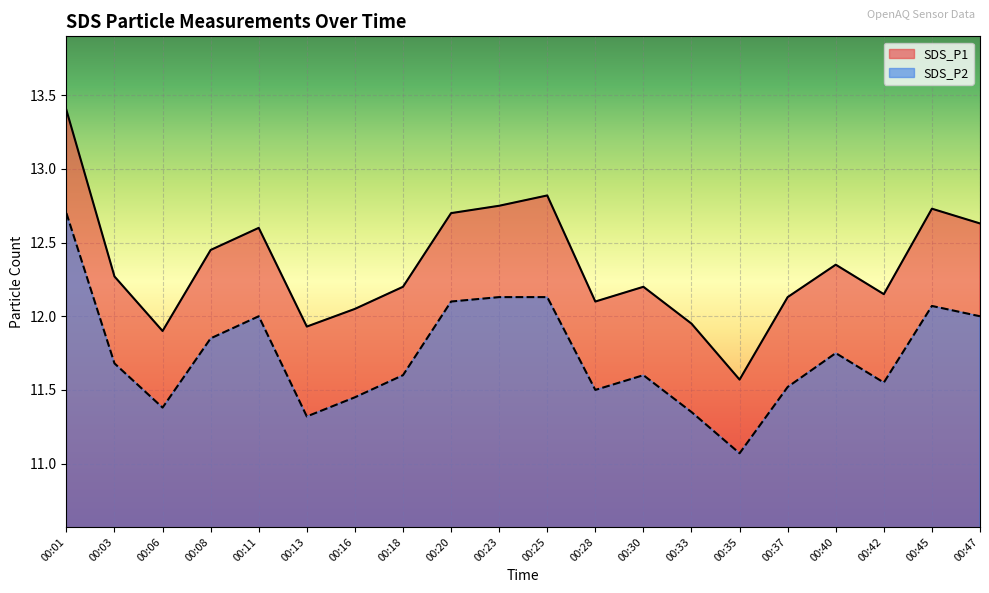

Which label corresponds to the smallest value in the chart?

00:35